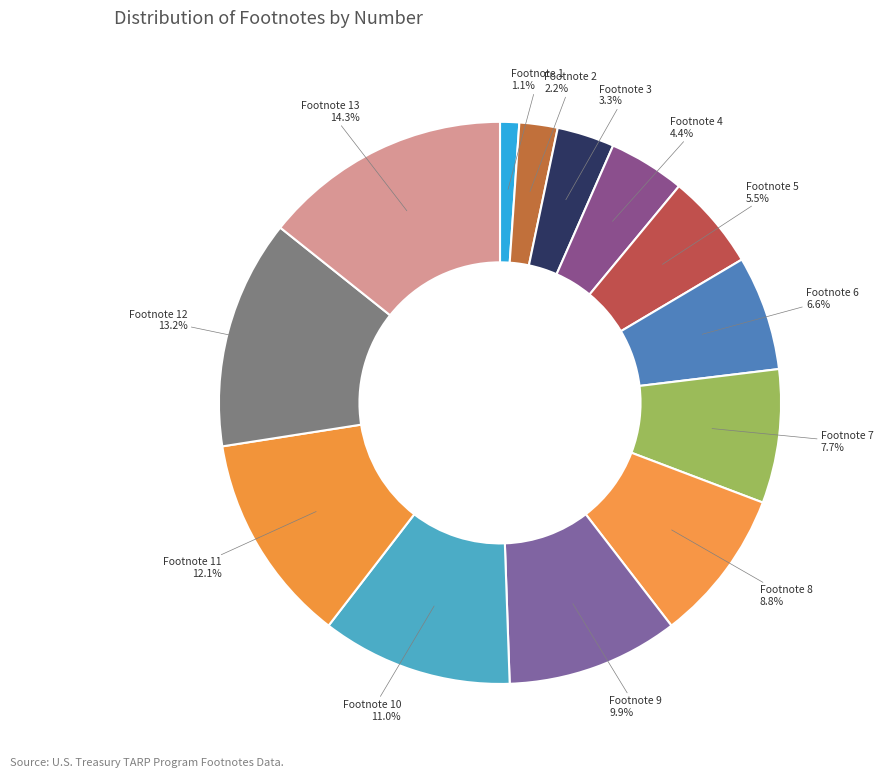

Does Footnote 12 account for over 50% of the chart?

No